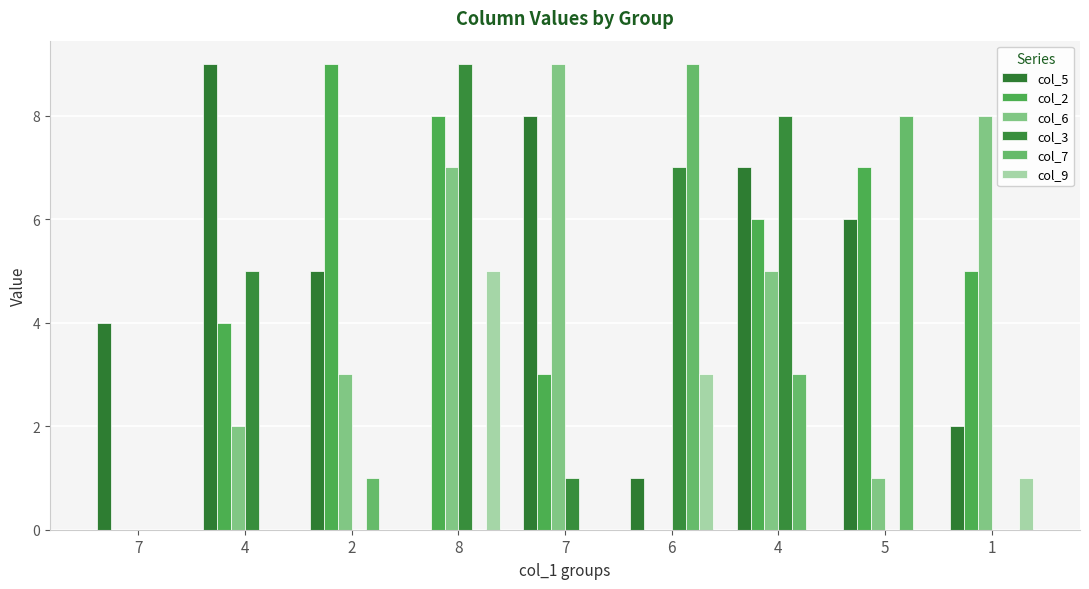

What is the maximum value for col_9?

5